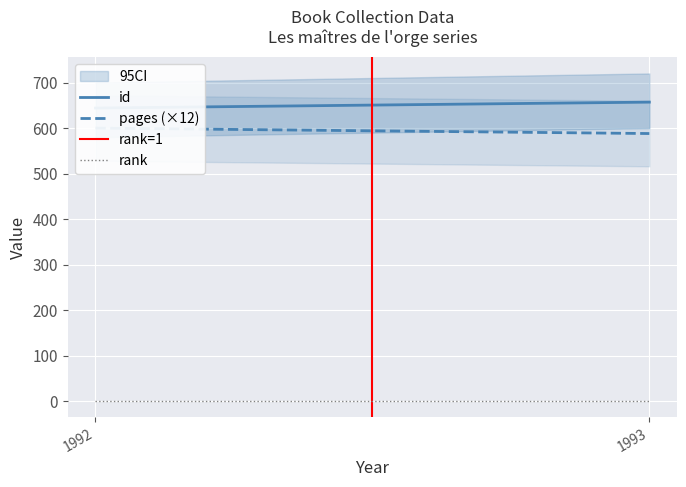

At which label does pages (×12) reach its minimum?

1993